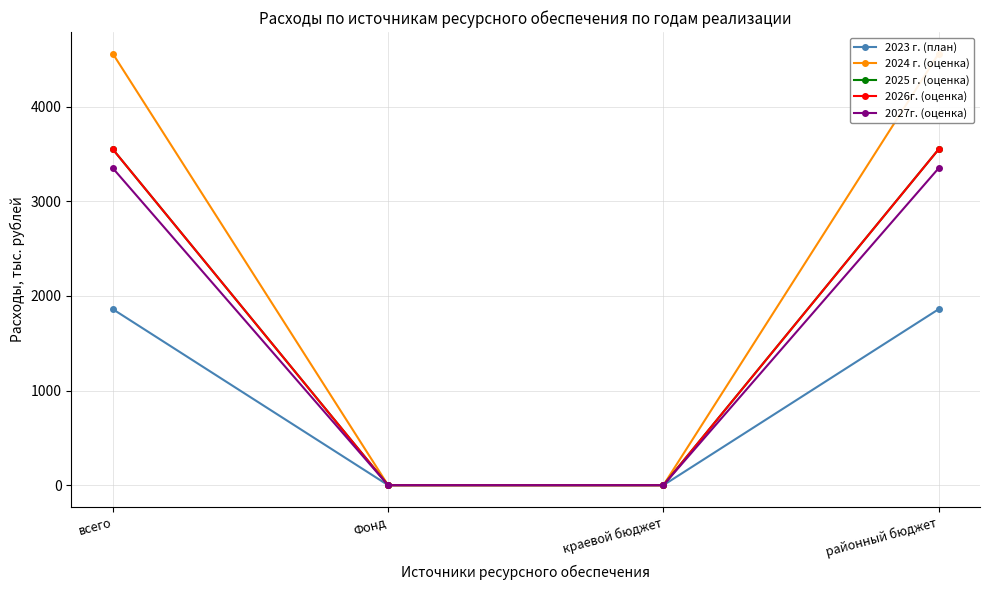

Count the 2023 г. (план) values in the range 0 to 1860.

4